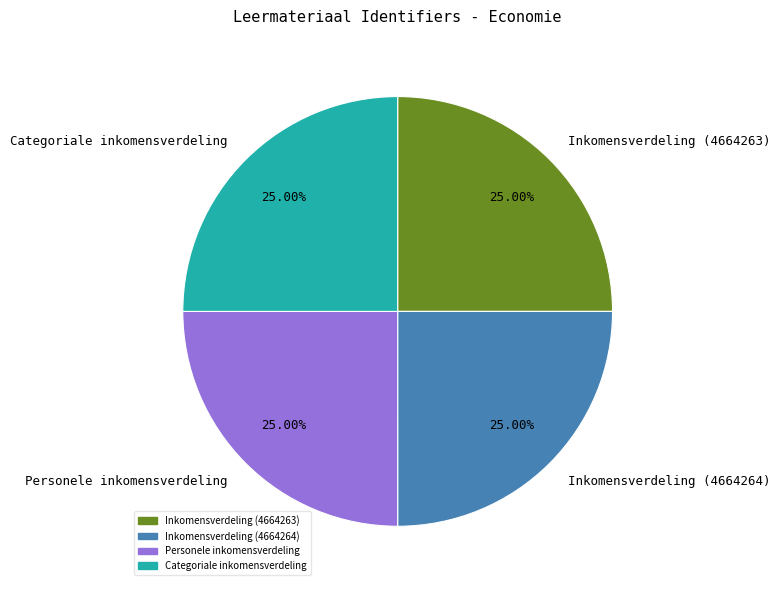

What percentage is the Categoriale inkomensverdeling slice, to the nearest percent?

25%